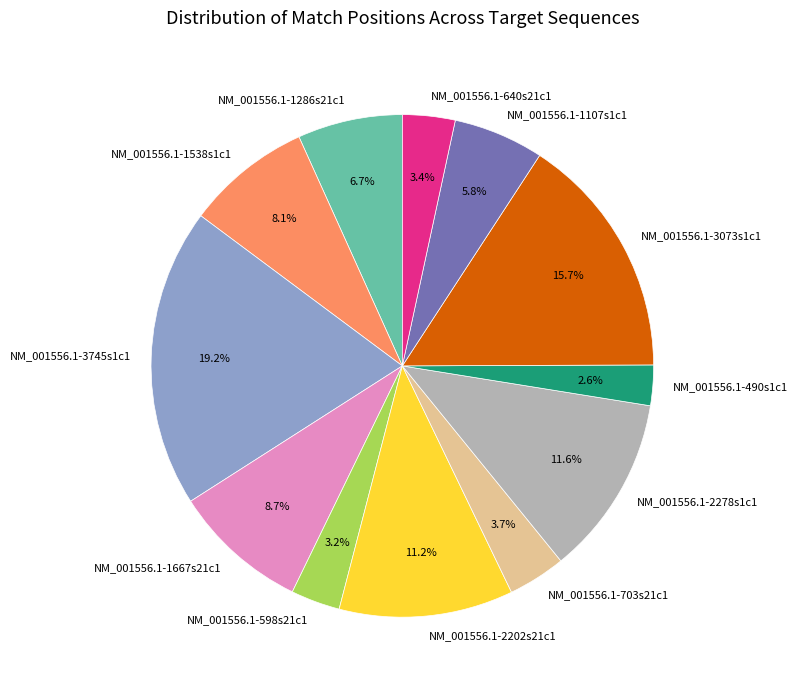

What is the ratio of the value at NM_001556.1-1286s21c1 to the value at NM_001556.1-1107s1c1?

1.2